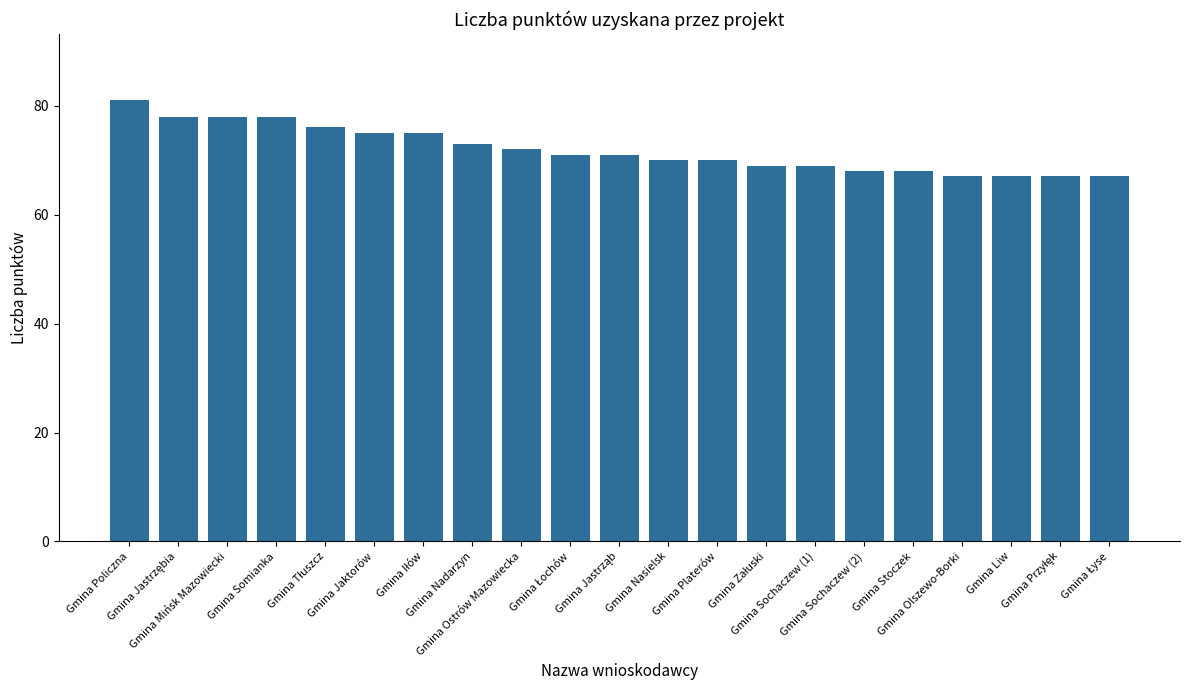

What is the greatest value displayed?

81